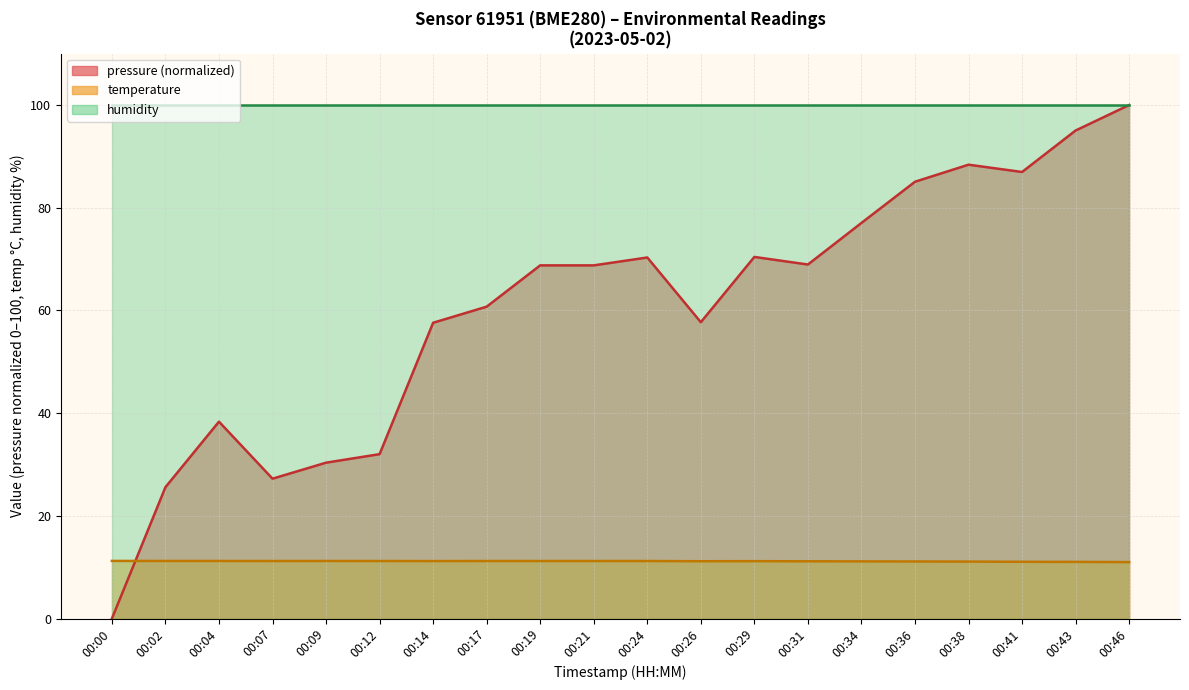

Which has a higher value, 00:21 or 00:29?

00:29